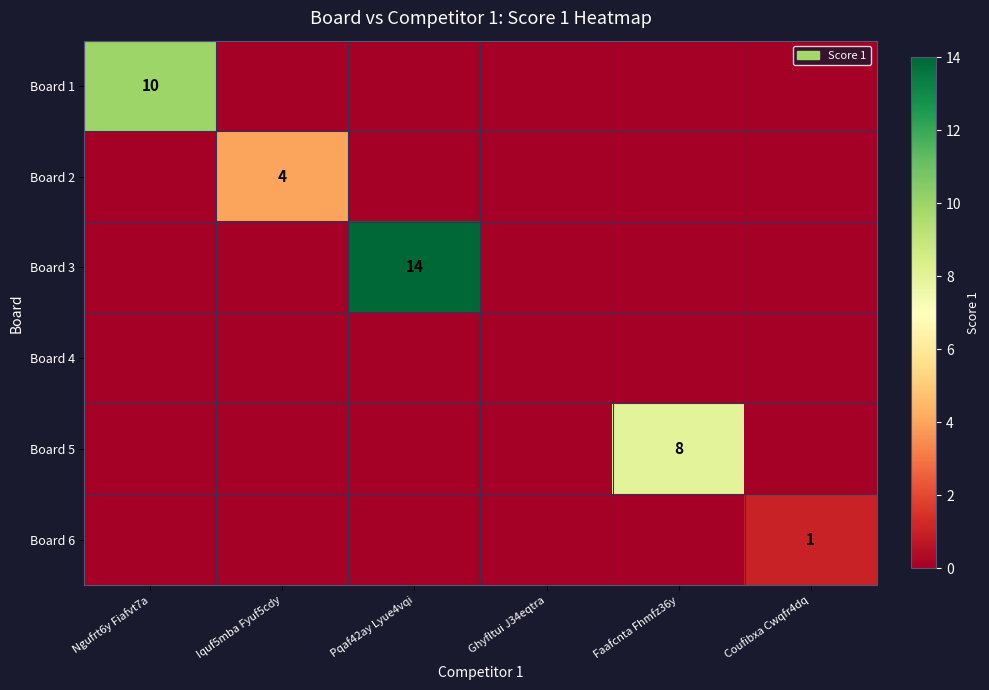

The Board 5 series shows 8 at Faafcnta Fhmfz36y. True or false?

True